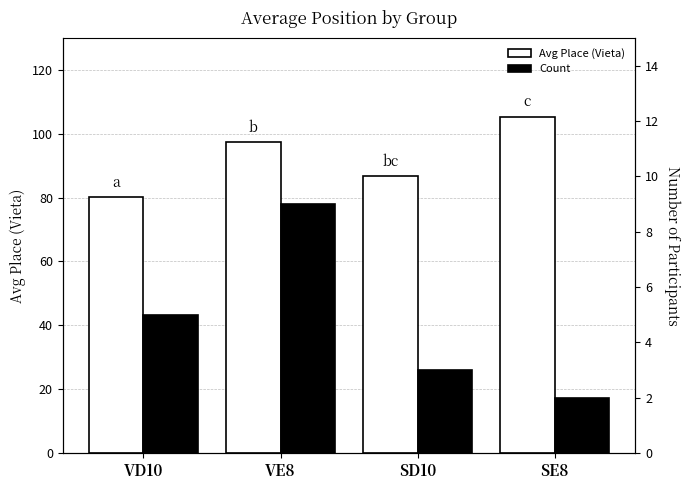

The Count series shows 0.8 at SE8. True or false?

False